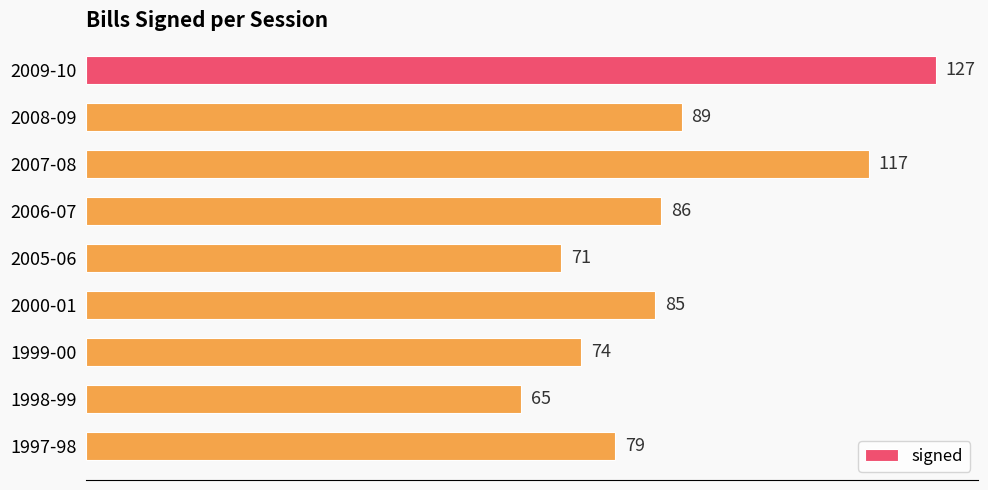

Are the bars grouped side by side (vs. stacked)?

No